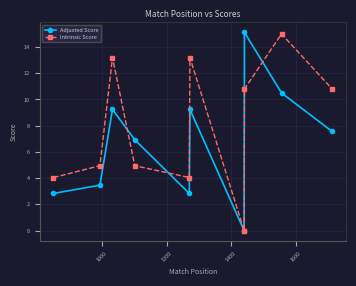

List the series in order of their overall mean, lowest first.

Adjusted Score, Intrinsic Score